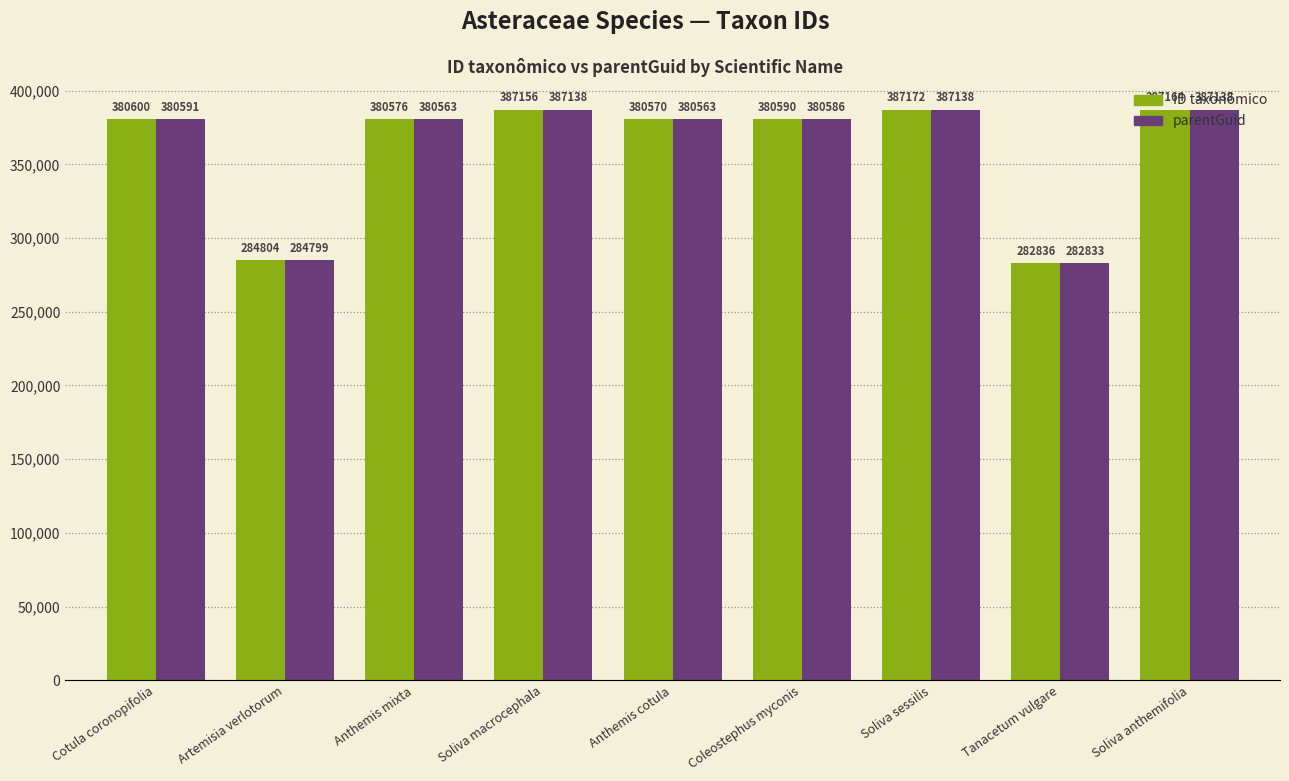

Which series has the largest total across all categories?

ID taxonômico